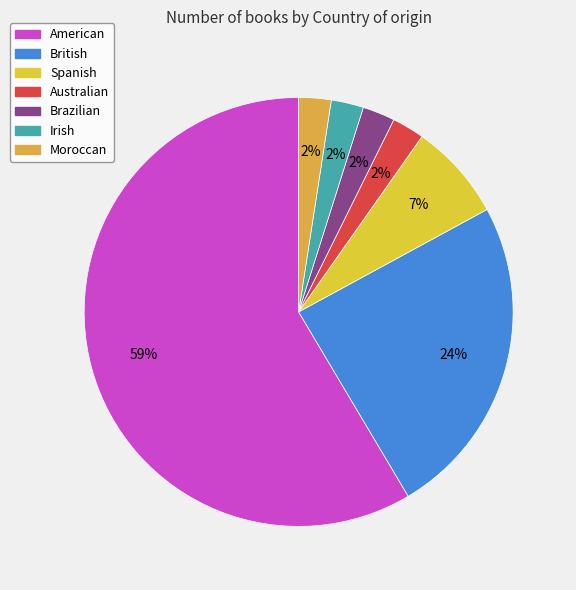

How many slices are in this pie chart?

7